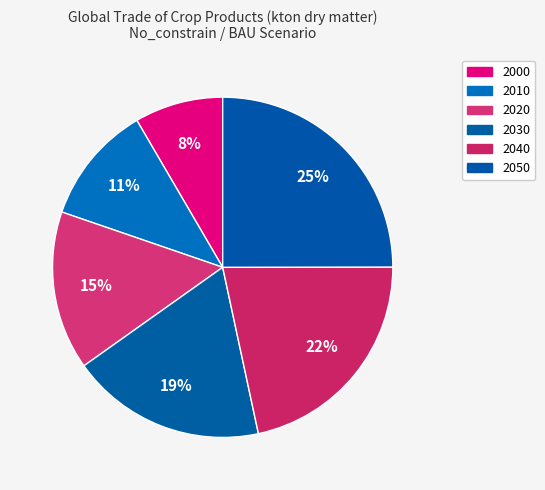

How many slices are in this pie chart?

6